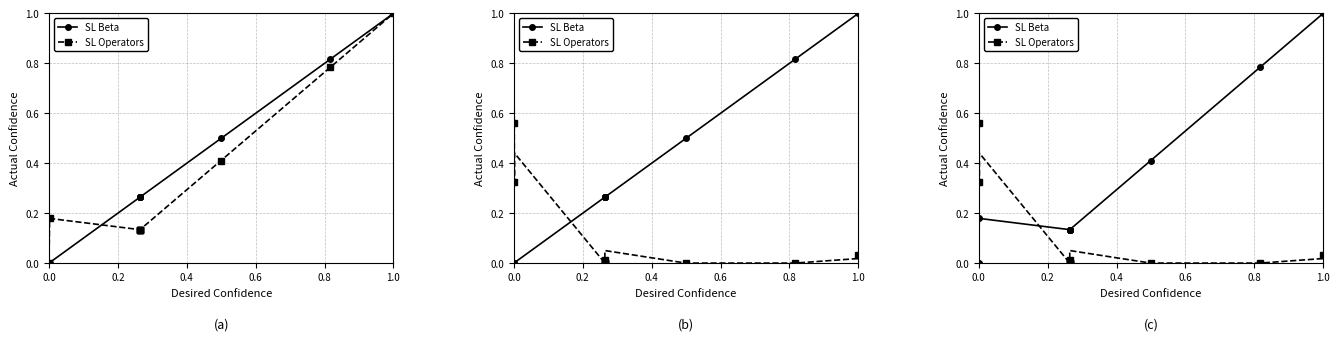

Is this an area chart (filled region under the line)?

No